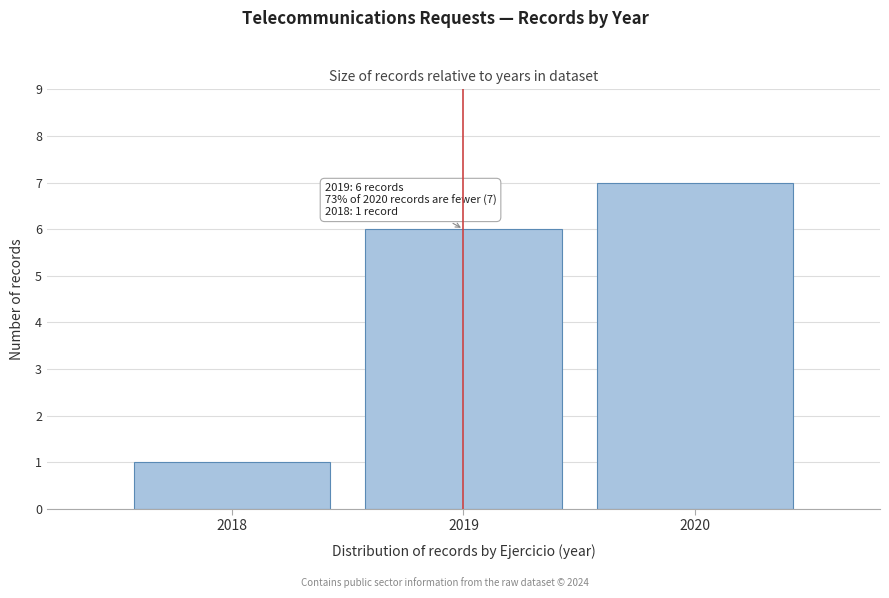

Over which range of the x-axis is the bar tallest?

2019.5 to 2020.5